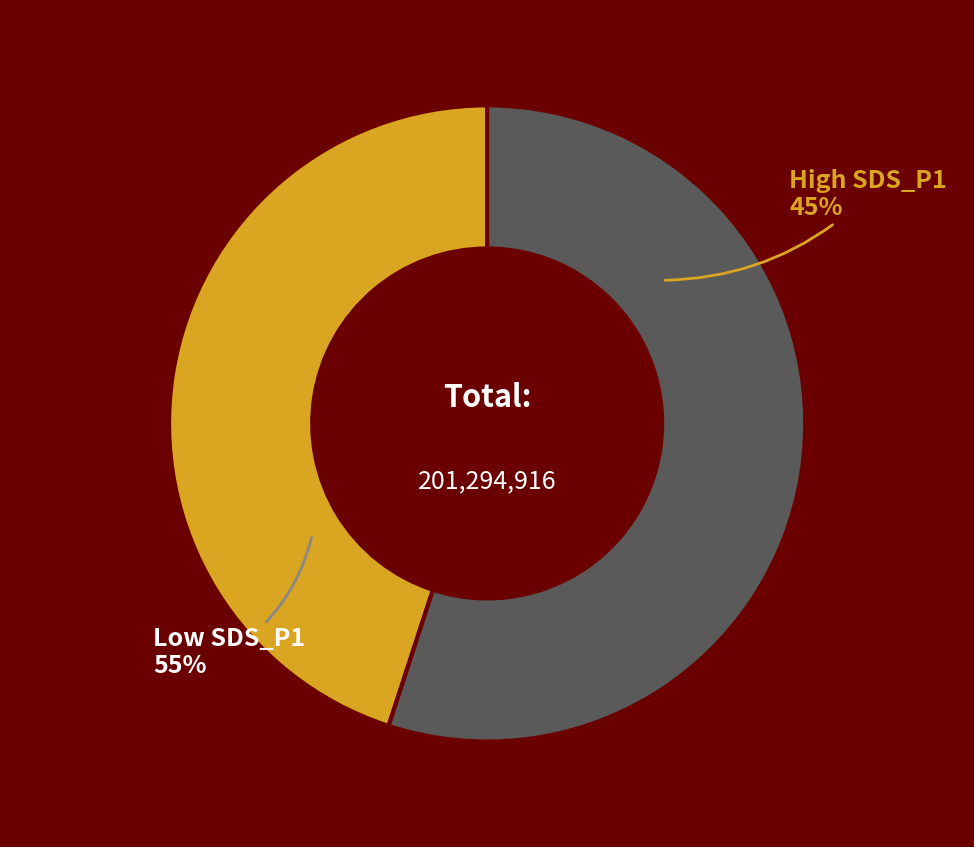

Do 20619 and 20173 together represent more than half of the pie?

No